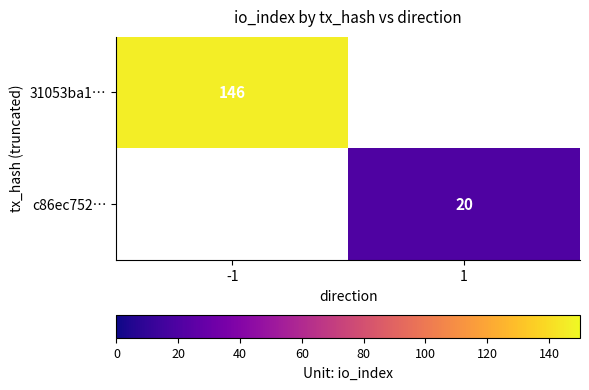

Is it true that c86ec752… equals 20 at 1?

True